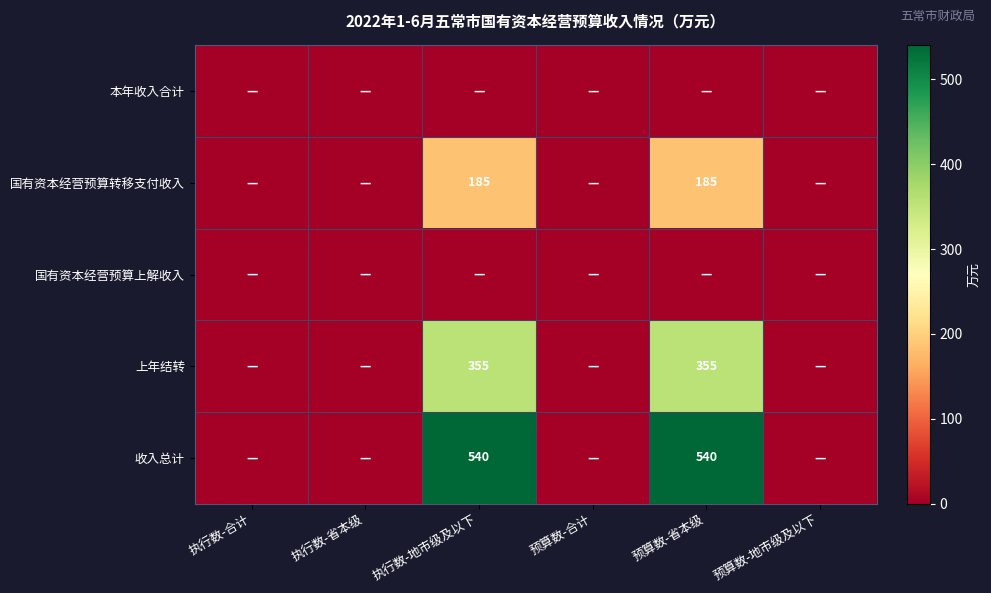

How many distinct data groups are displayed?

5